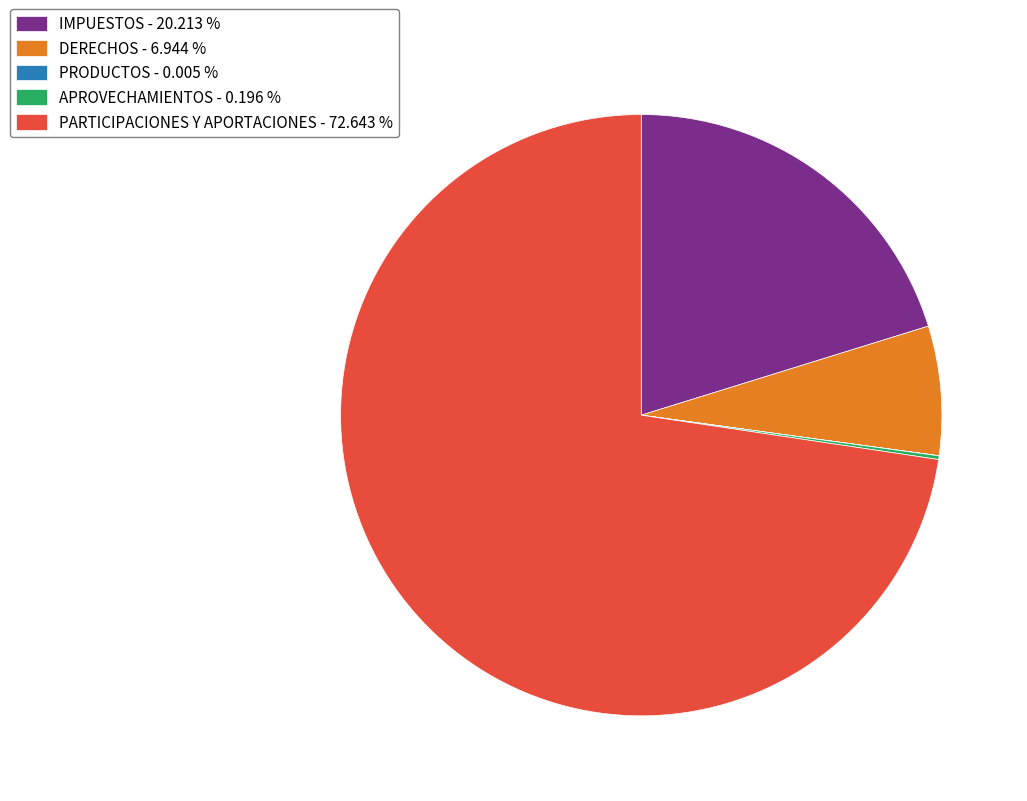

Does any single category account for the majority?

Yes